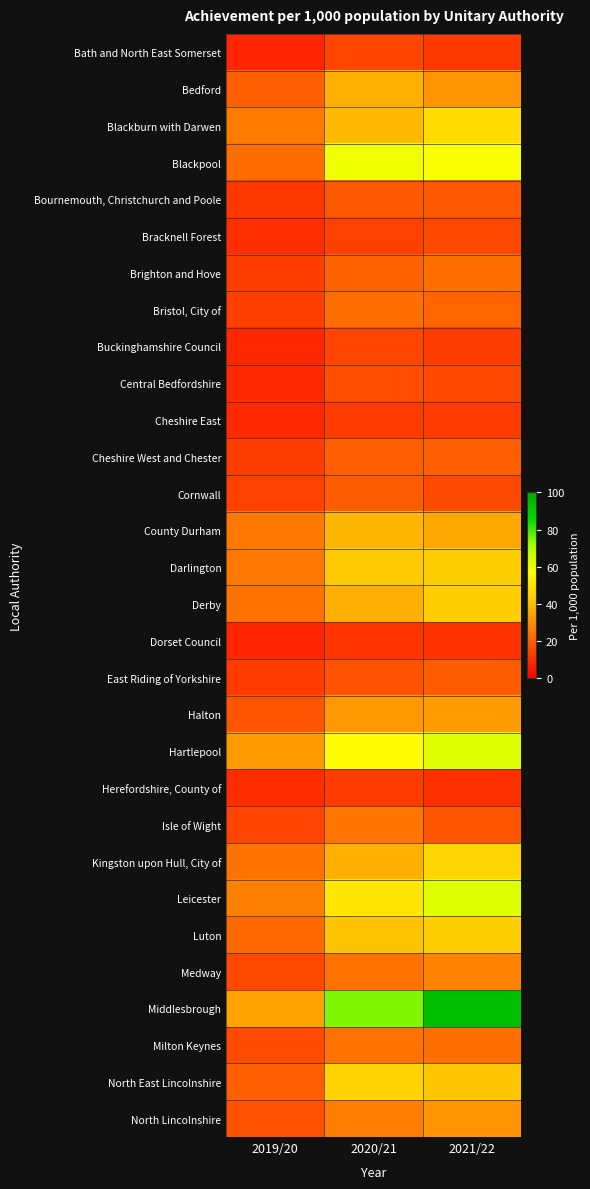

At which category does the chart reach its minimum across all series?

2019/20